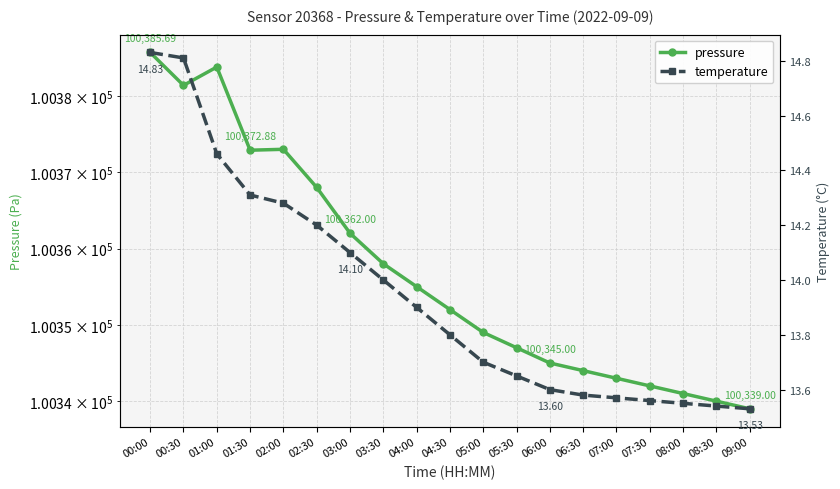

Rank the series at 08:30 from lowest to highest value.

temperature, pressure